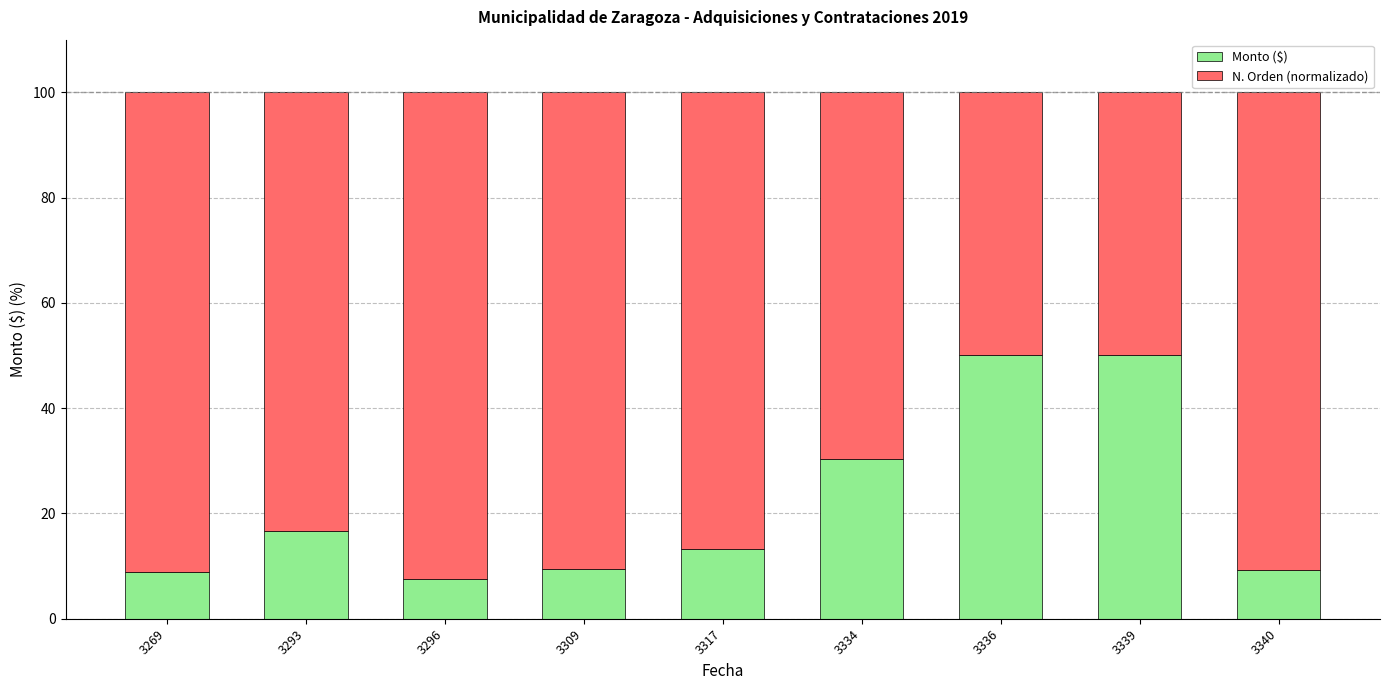

What is the highest value of the Monto ($) series?

50.0